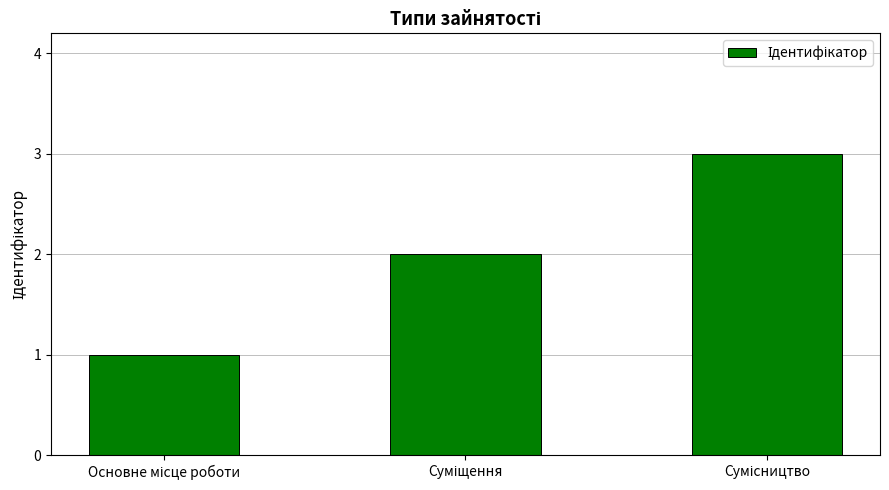

What is the sum of all values?

6